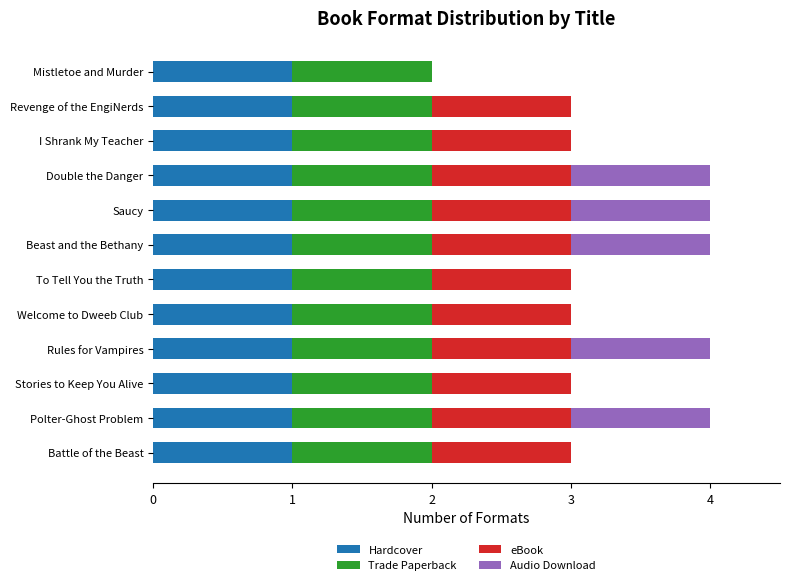

How many data points does each series have?

12